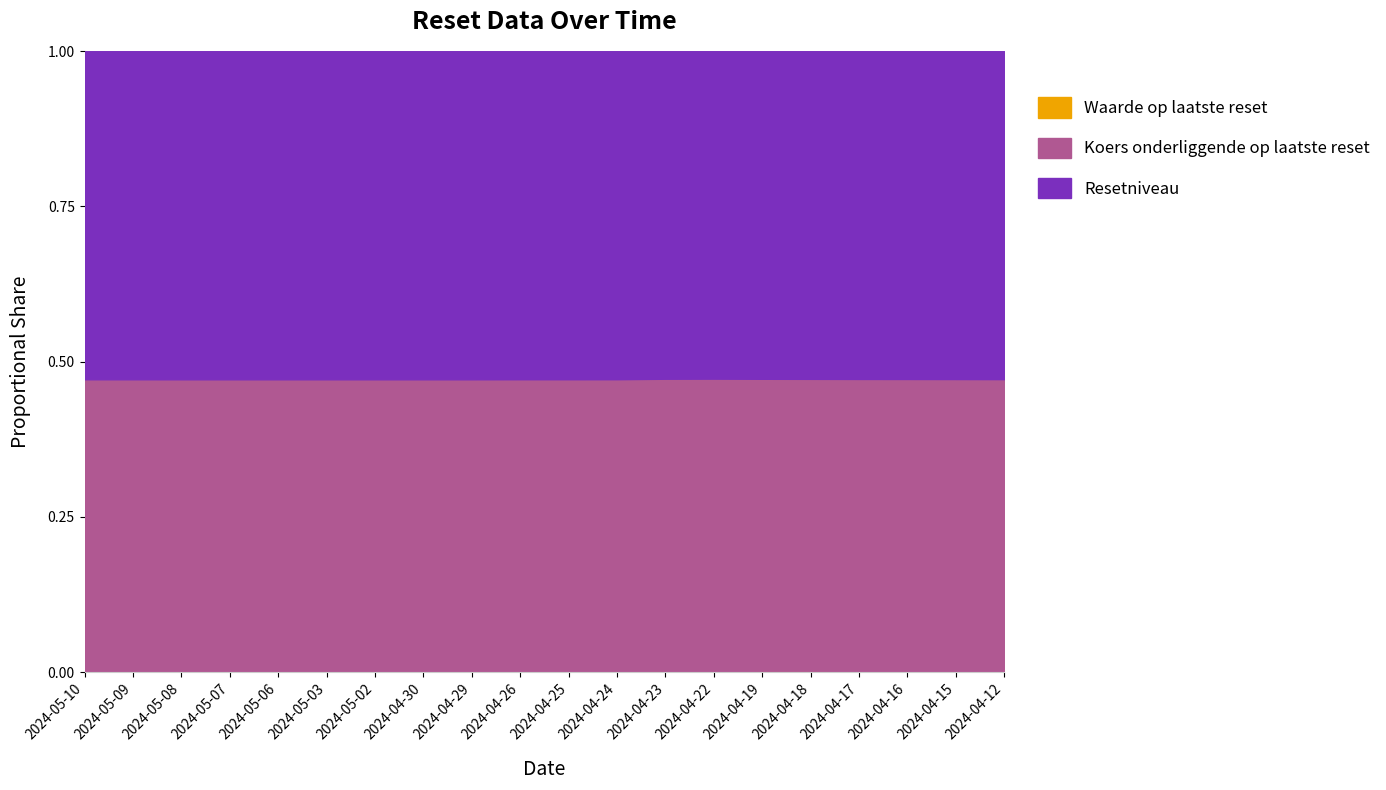

What are all the series names shown in the legend?

Resetniveau, Koers onderliggende op laatste reset, Waarde op laatste reset